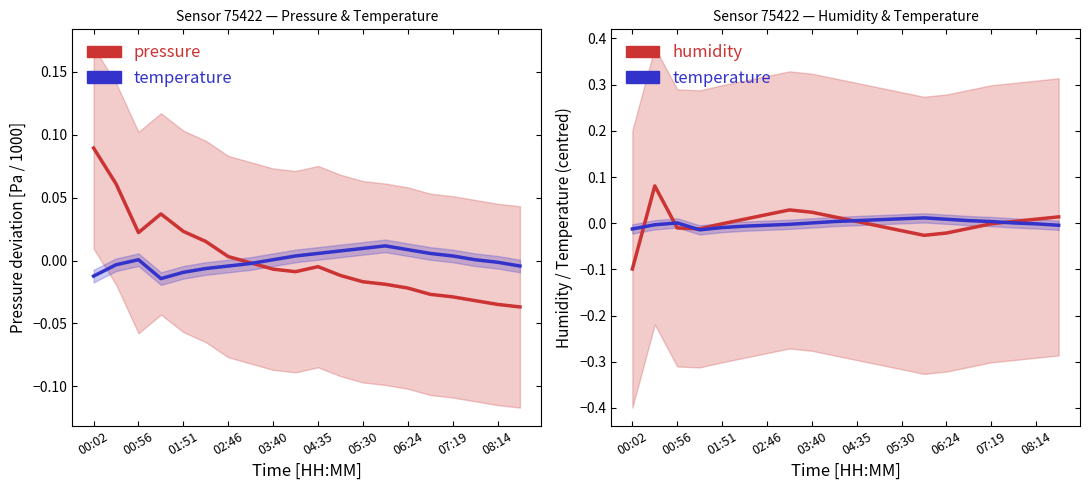

In temperature, how many points are lower than both neighbors (excluding endpoints)?

1